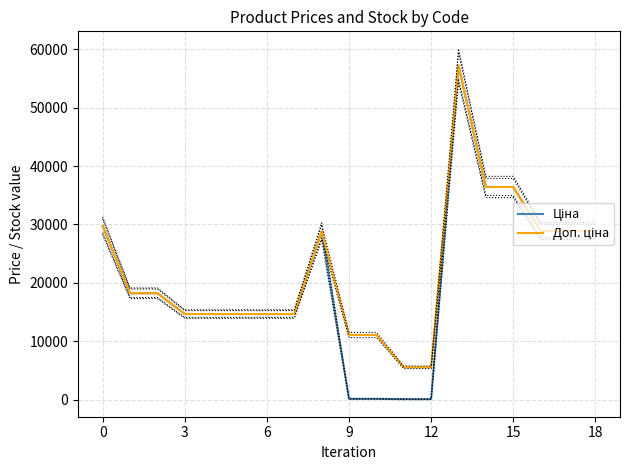

What is the minimum value for Ціна?

55.3